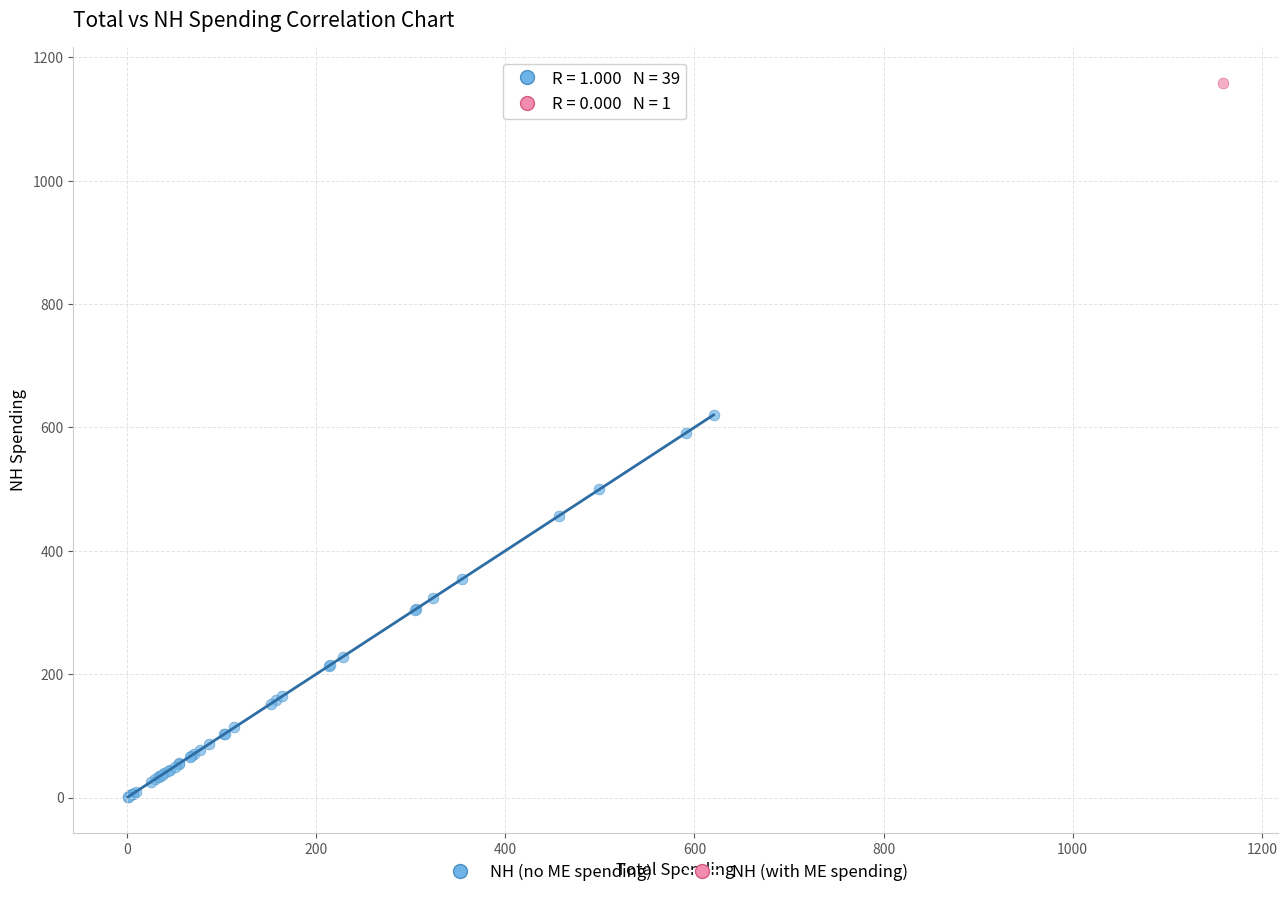

What are all the series names shown in the legend?

NH (no ME spending), NH (with ME spending)